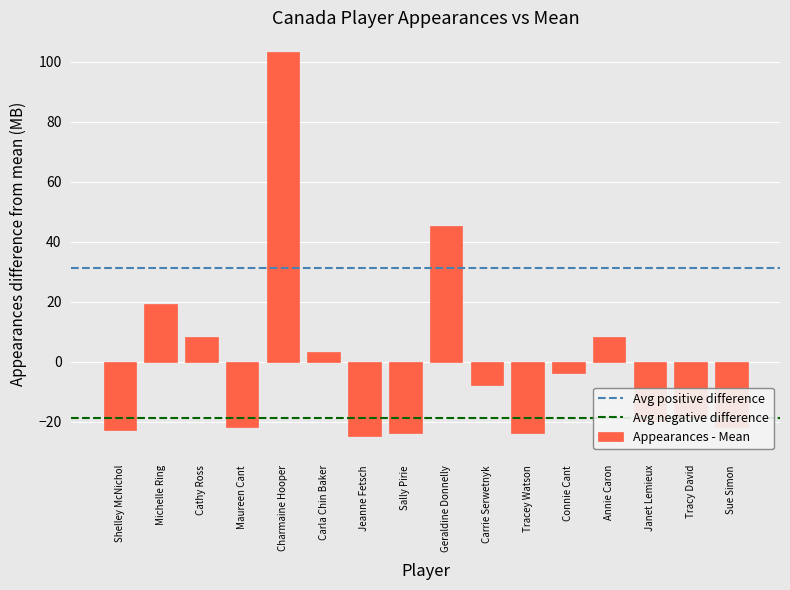

What is the smallest value displayed?

-24.7